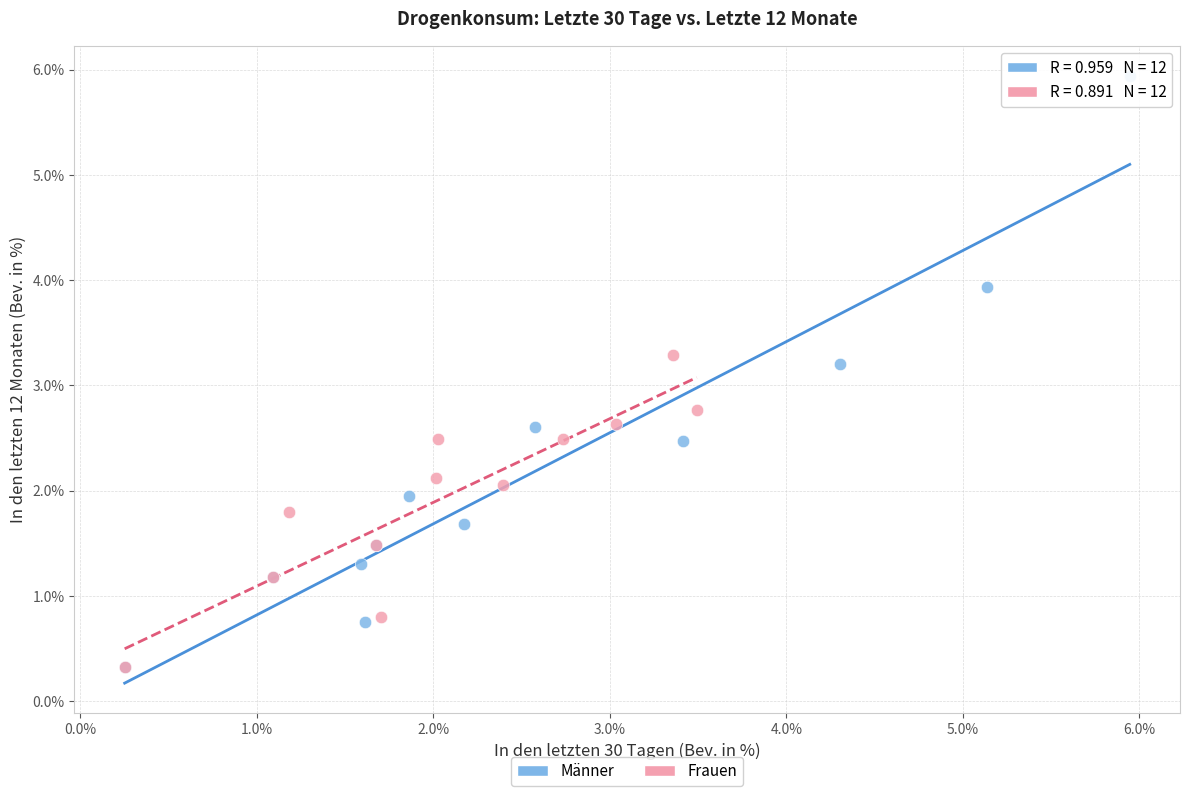

Which series reaches the maximum Y coordinate?

Männer